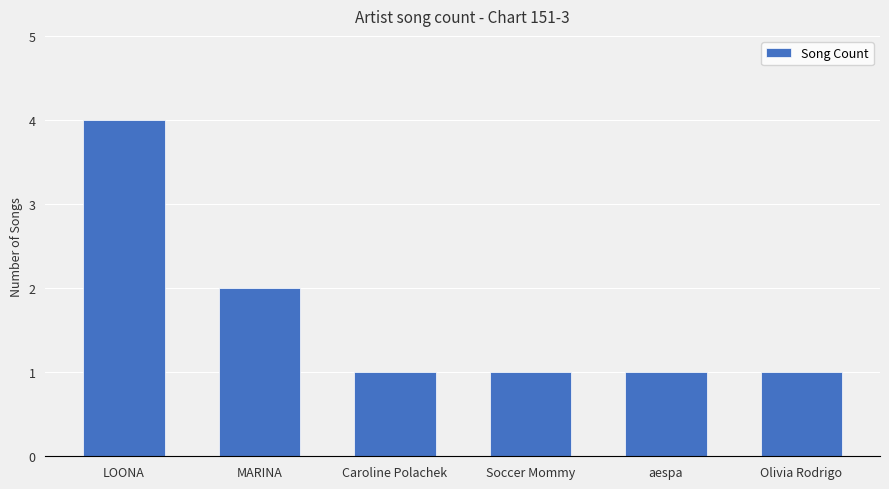

Approximately how many times larger is the value at Soccer Mommy compared to Caroline Polachek?

1.0